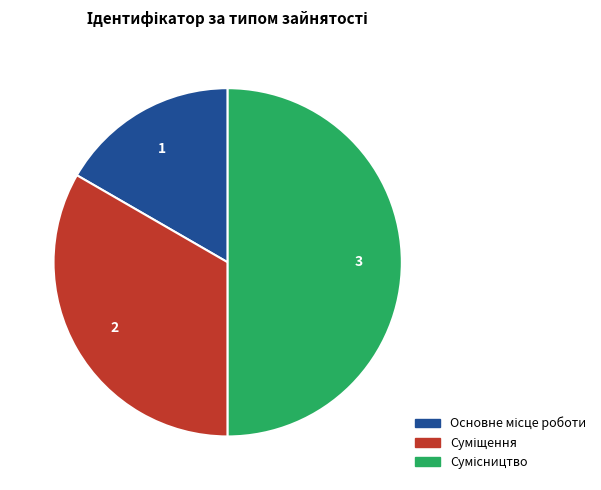

True or false: Основне місце роботи accounts for 17% of the total.

True